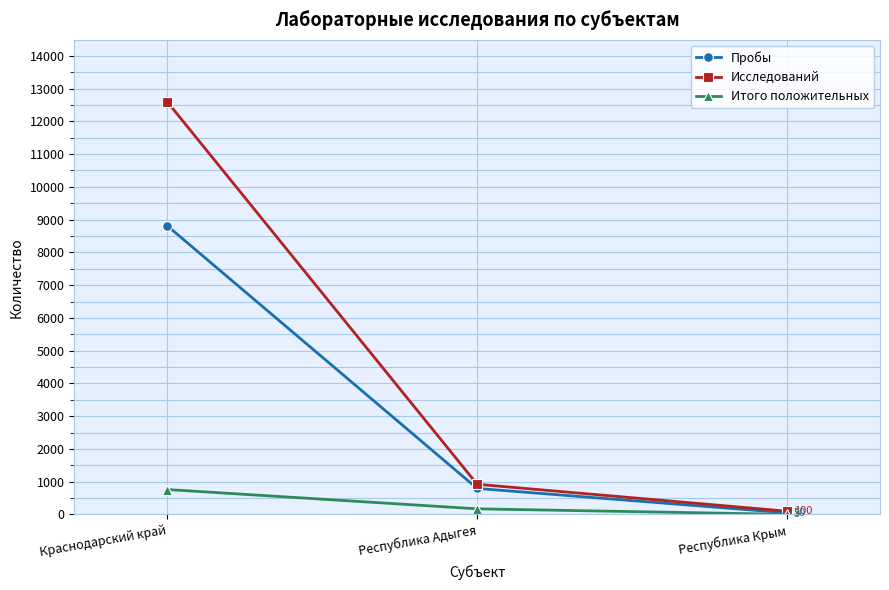

The Исследований series shows 7337 at Краснодарский край. True or false?

False